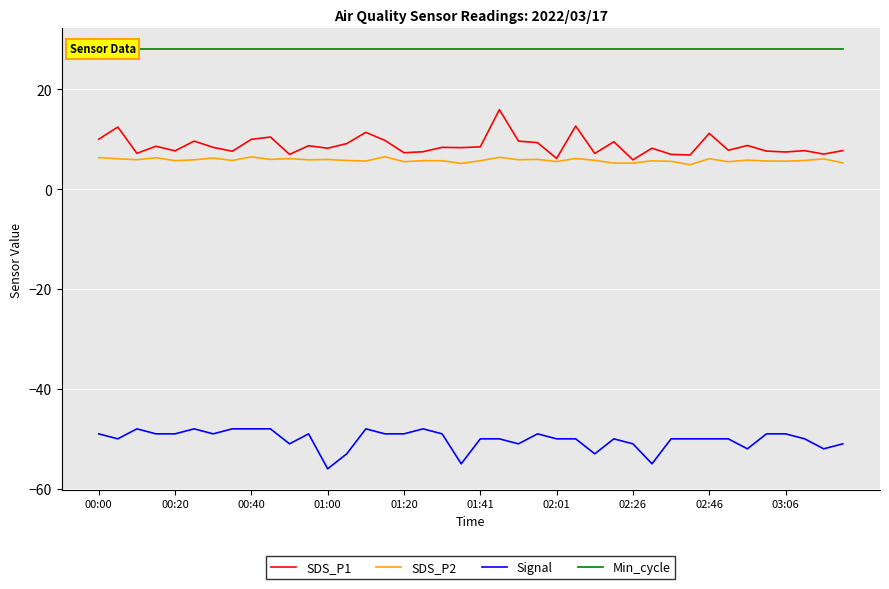

Reading right to left, extract all data points from this chart.

SDS_P1: 7.7	7.0	7.7	7.5	7.6	8.8	7.8	11.2	6.8	7.0	8.2	5.9	9.5	7.2	12.7	6.2	9.3	9.6	15.9	8.5	8.3	8.4	7.5	7.3	9.8	11.4	9.1	8.2	8.7	7.0	10.4	10.0	7.6	8.4	9.6	7.7	8.6	7.2	12.4	10.0
SDS_P2: 5.3	6.1	5.8	5.6	5.7	5.8	5.5	6.1	4.9	5.6	5.7	5.2	5.2	5.8	6.2	5.5	6.0	5.9	6.4	5.7	5.2	5.7	5.7	5.5	6.5	5.6	5.8	6.0	5.9	6.1	6.0	6.5	5.8	6.2	5.9	5.7	6.3	5.9	6.1	6.3
Signal: -51.0	-52.0	-50.0	-49.0	-49.0	-52.0	-50.0	-50.0	-50.0	-50.0	-55.0	-51.0	-50.0	-53.0	-50.0	-50.0	-49.0	-51.0	-50.0	-50.0	-55.0	-49.0	-48.0	-49.0	-49.0	-48.0	-53.0	-56.0	-49.0	-51.0	-48.0	-48.0	-48.0	-49.0	-48.0	-49.0	-49.0	-48.0	-50.0	-49.0
Min_cycle: 28.0	28.0	28.0	28.0	28.0	28.0	28.0	28.0	28.0	28.0	28.0	28.0	28.0	28.0	28.0	28.0	28.0	28.0	28.0	28.0	28.0	28.0	28.0	28.0	28.0	28.0	28.0	28.0	28.0	28.0	28.0	28.0	28.0	28.0	28.0	28.0	28.0	28.0	28.0	28.0